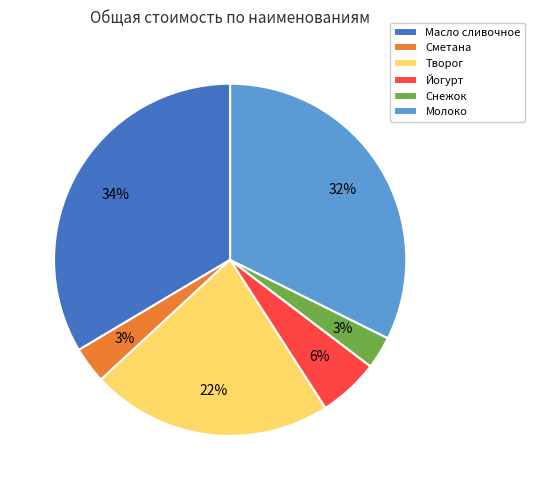

To the nearest percent, what is the difference between the Молоко and Сметана slice percentages?

29%